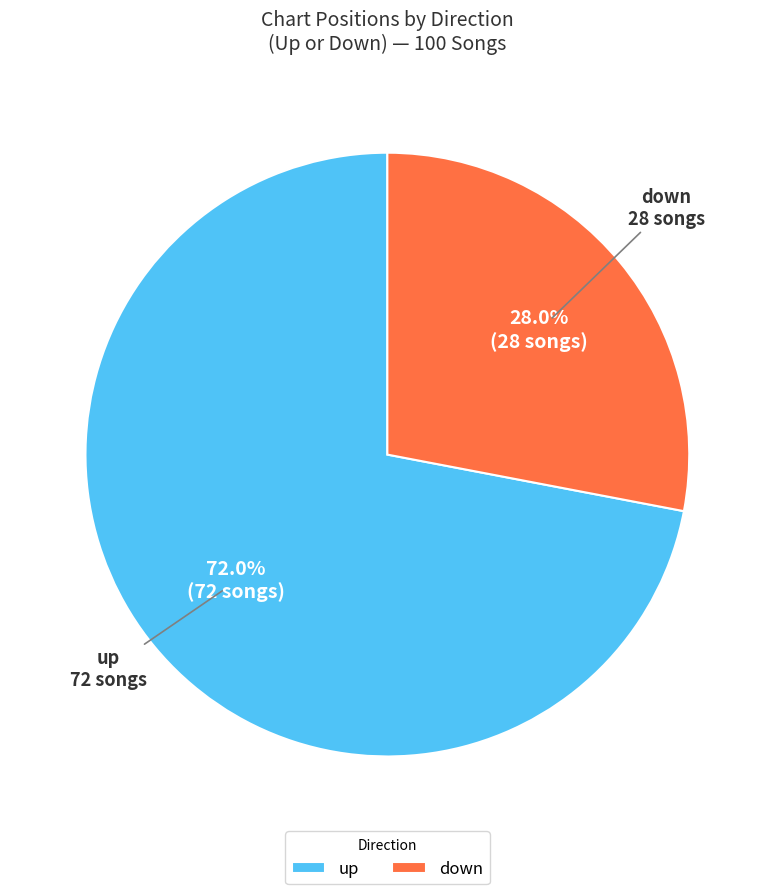

Rank the categories by value from lowest to highest.

down, up